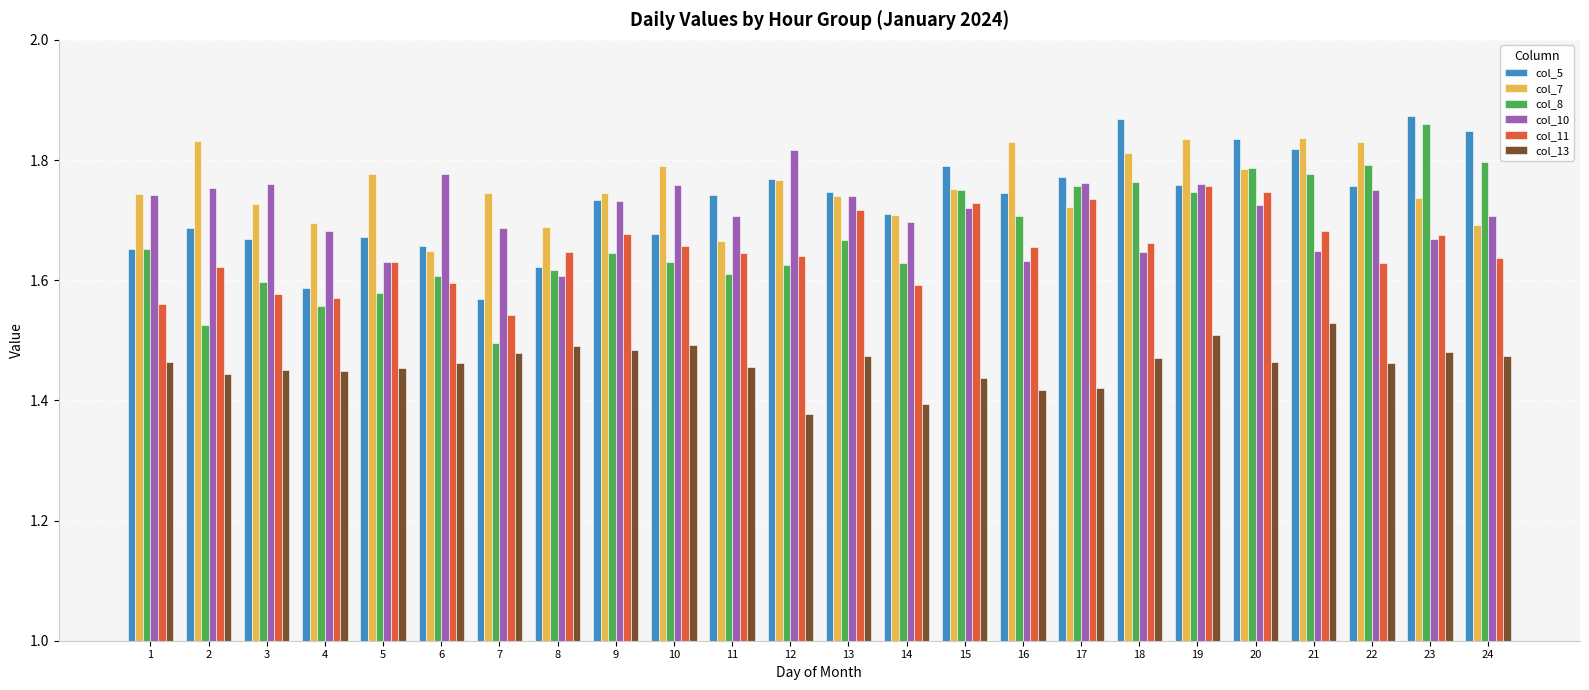

What is the total value across all series at 17?

10.2